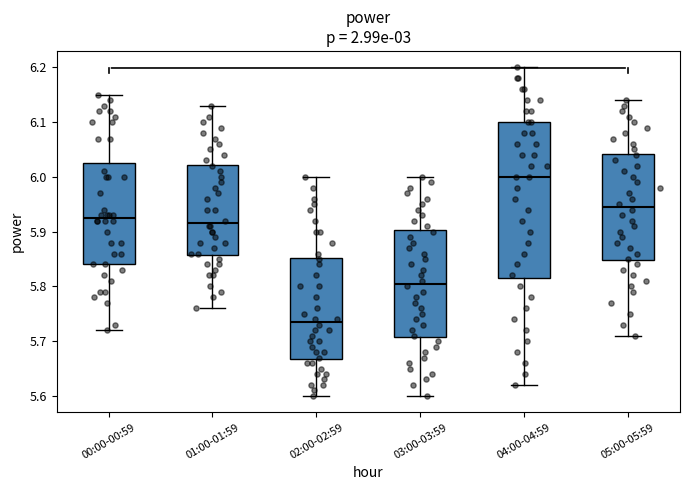

Which box has the highest median line?

04:00-04:59